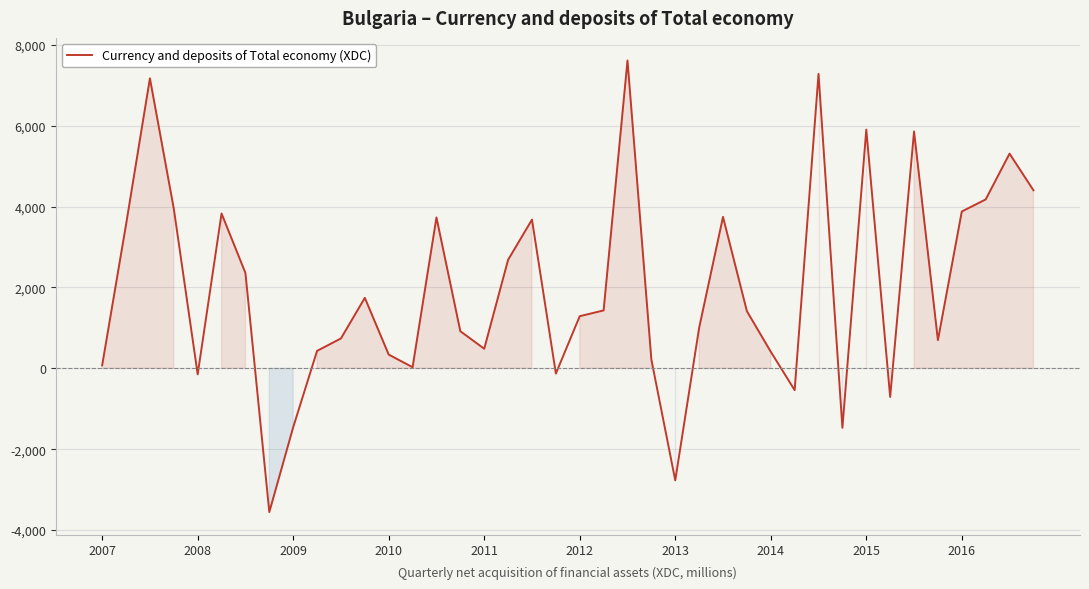

What is the difference between the maximum and minimum values?

11172